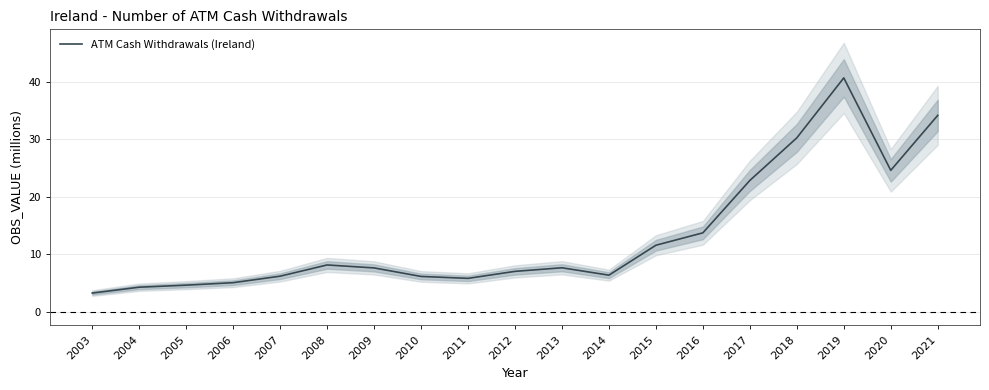

What is the average value?

13.2